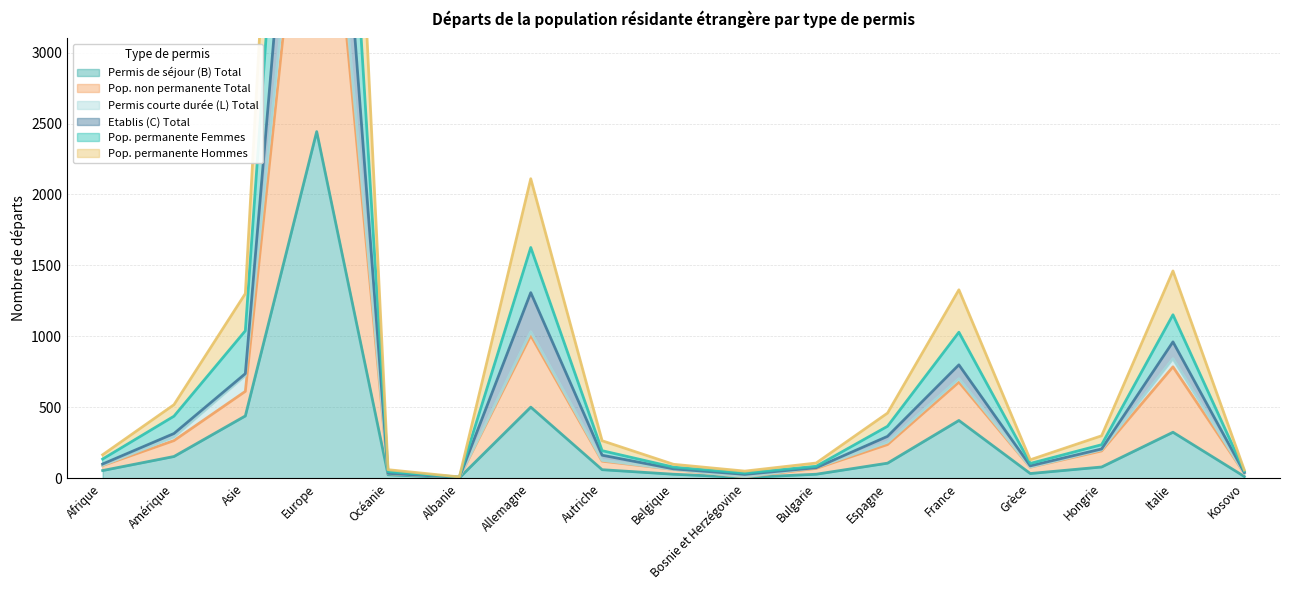

The Permis de séjour (B) Total series shows 153 at Amérique. True or false?

True